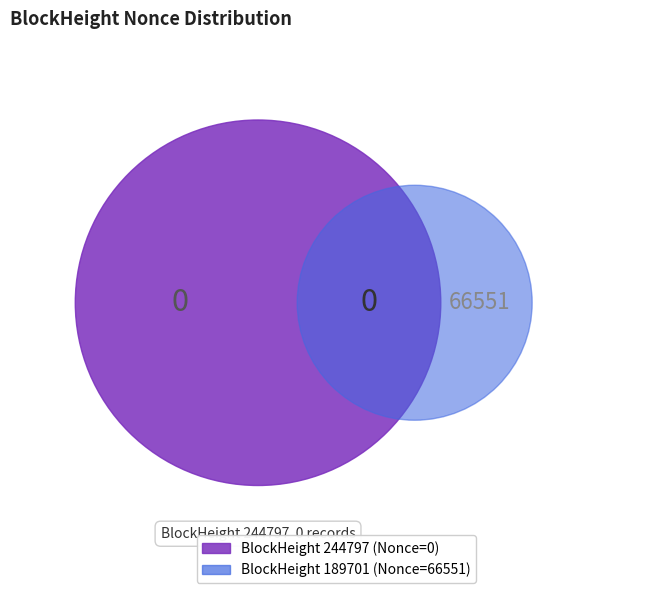

Which category has the biggest portion of the pie?

189701